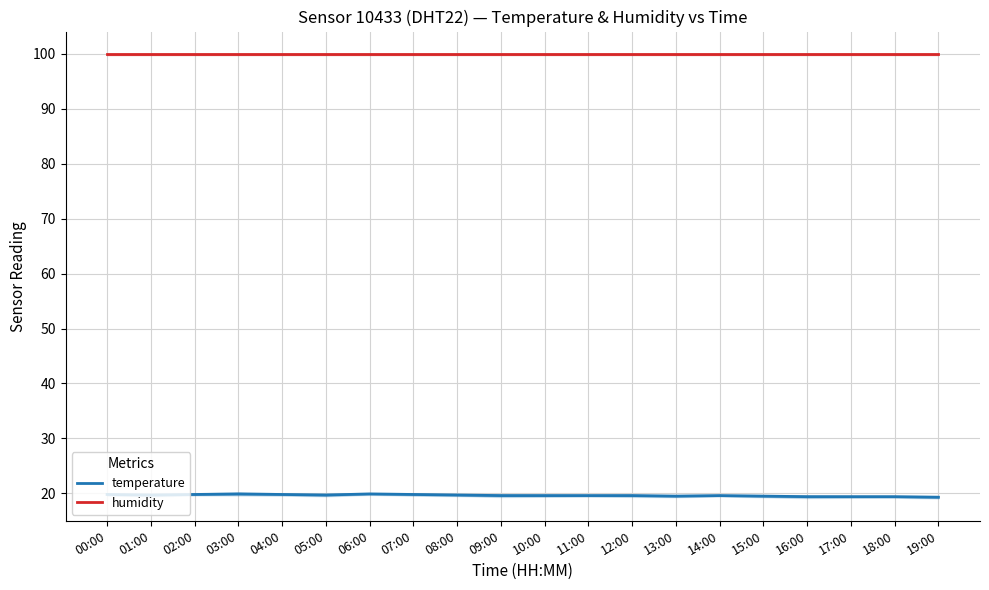

What are all the series names shown in the legend?

temperature, humidity